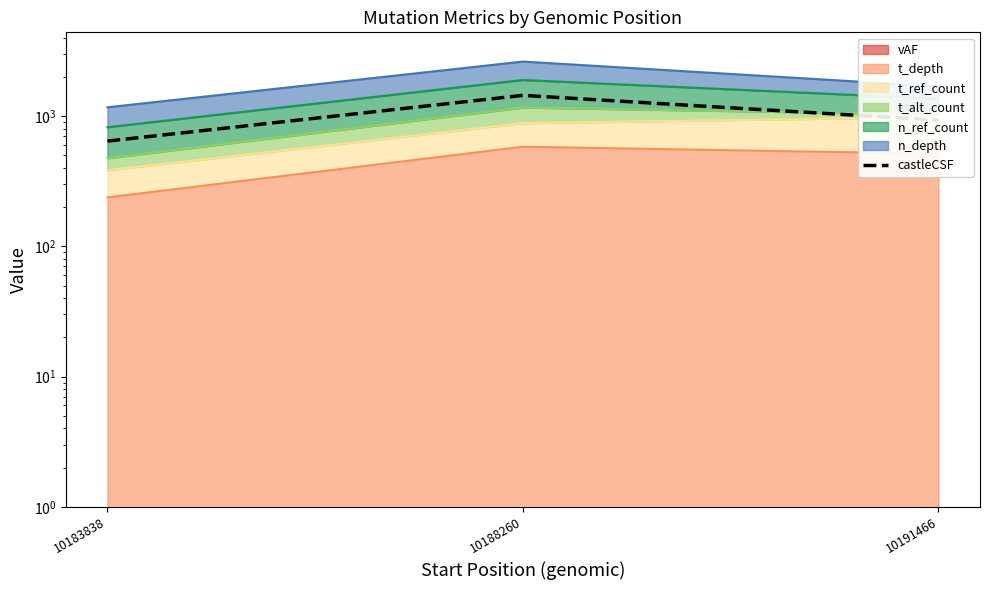

Approximately how many times larger is the value at 10183838 compared to 10191466?

0.7